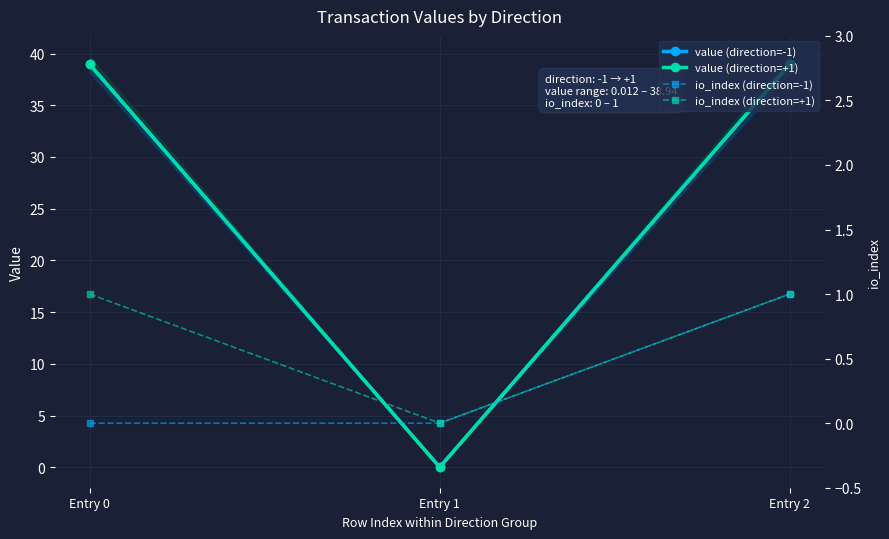

At how many categories does at least one series exceed 24?

2